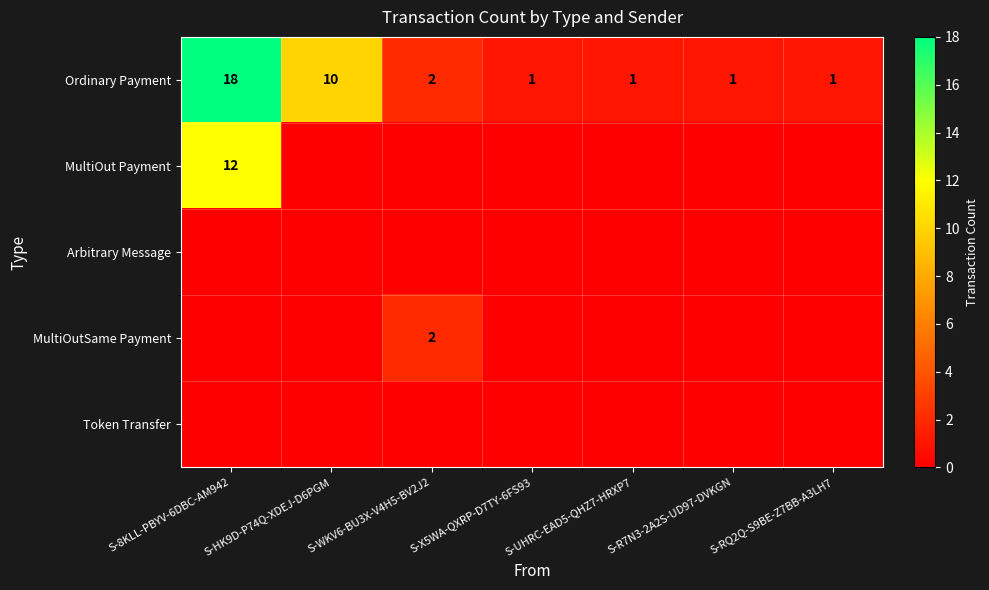

Between S-8KLL-PBYV-6DBC-AM942 and S-RQ2Q-S9BE-Z7BB-A3LH7, which is larger?

S-8KLL-PBYV-6DBC-AM942